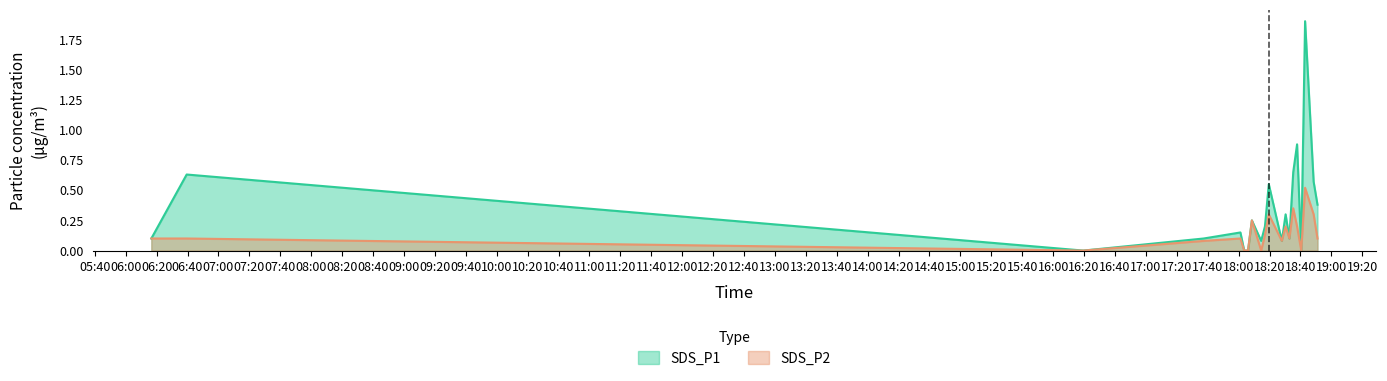

What is the approximate value of SDS_P1 at 2024/03/28 06:39:26?

0.6